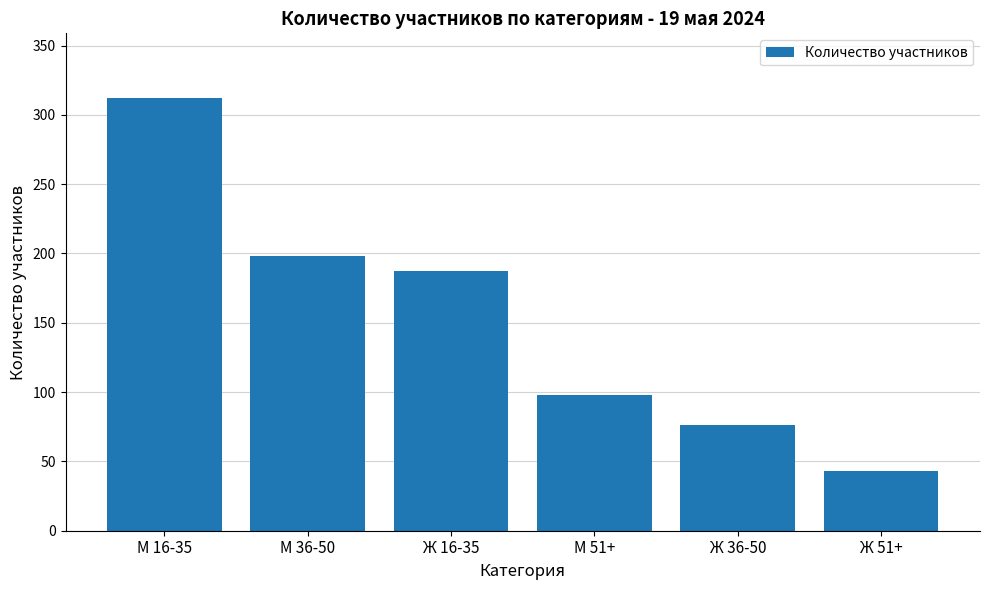

At which category does the chart reach its minimum across all series?

Ж 51+